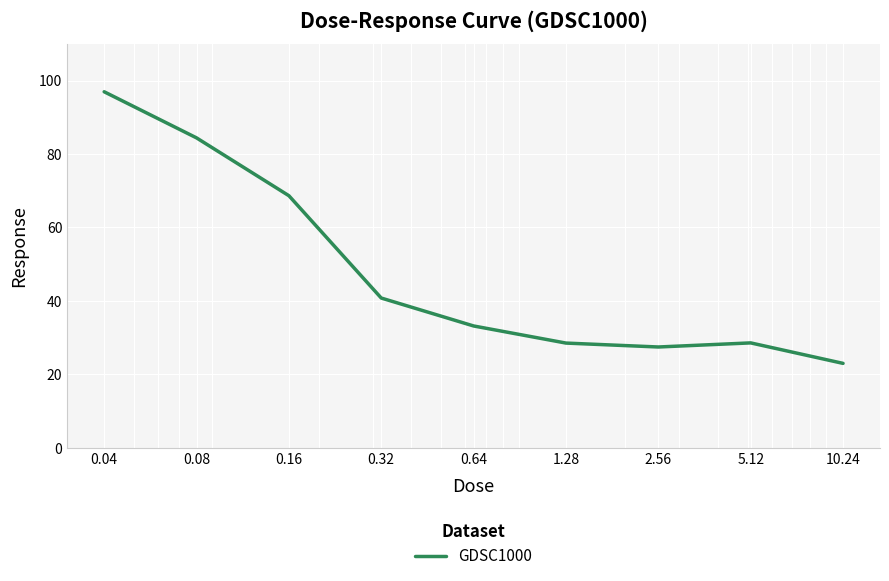

What is the minimum value shown in the chart?

23.0